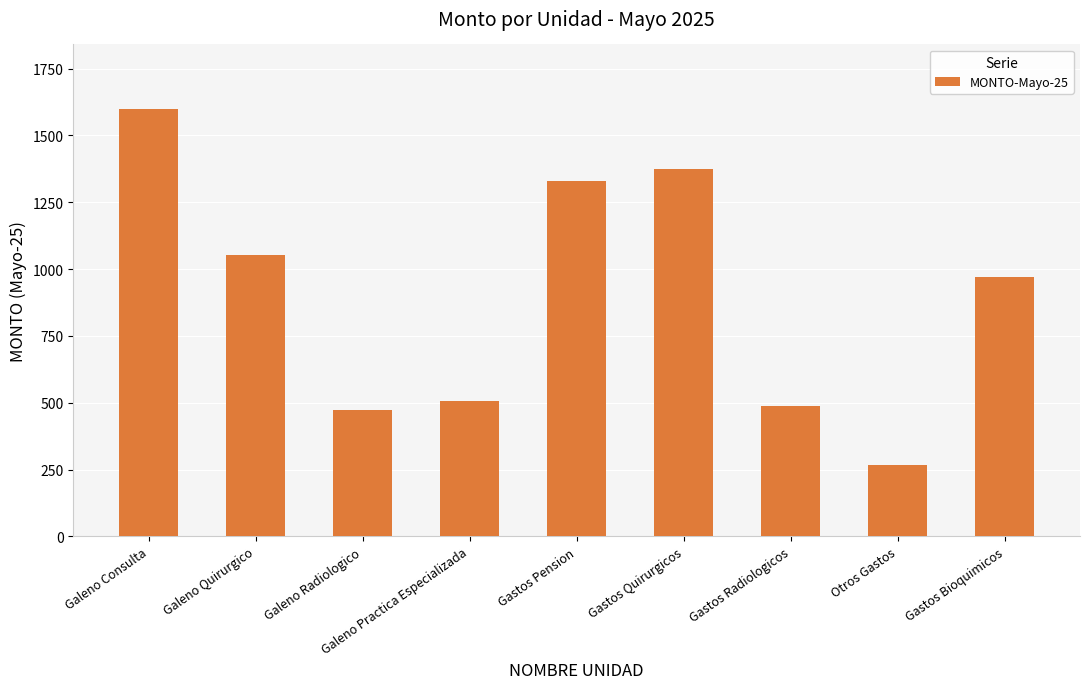

Where is the data nearest to the value 933?

Gastos Bioquimicos